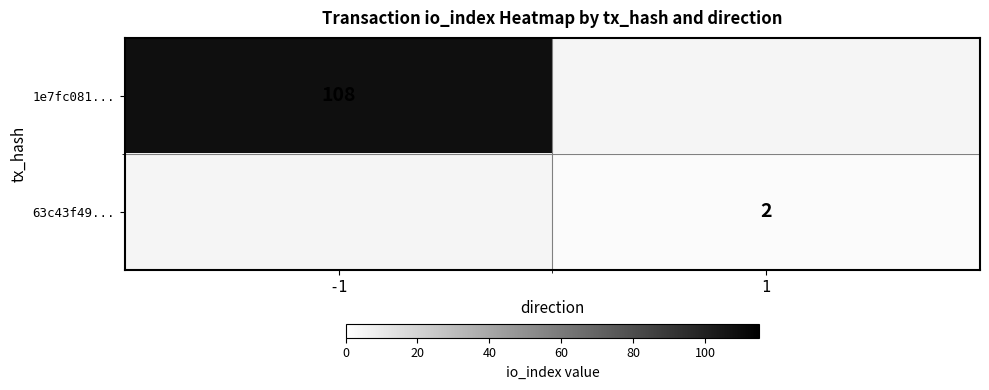

The value of 63c43f49... at 1 is 3. True or false?

False